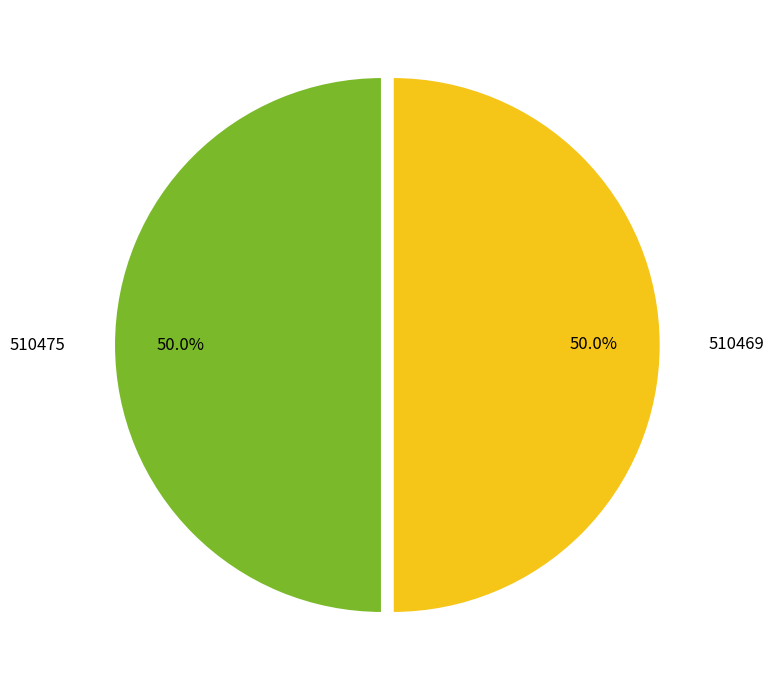

To the nearest percent, what is the combined percentage of 510469 and 510475?

100%